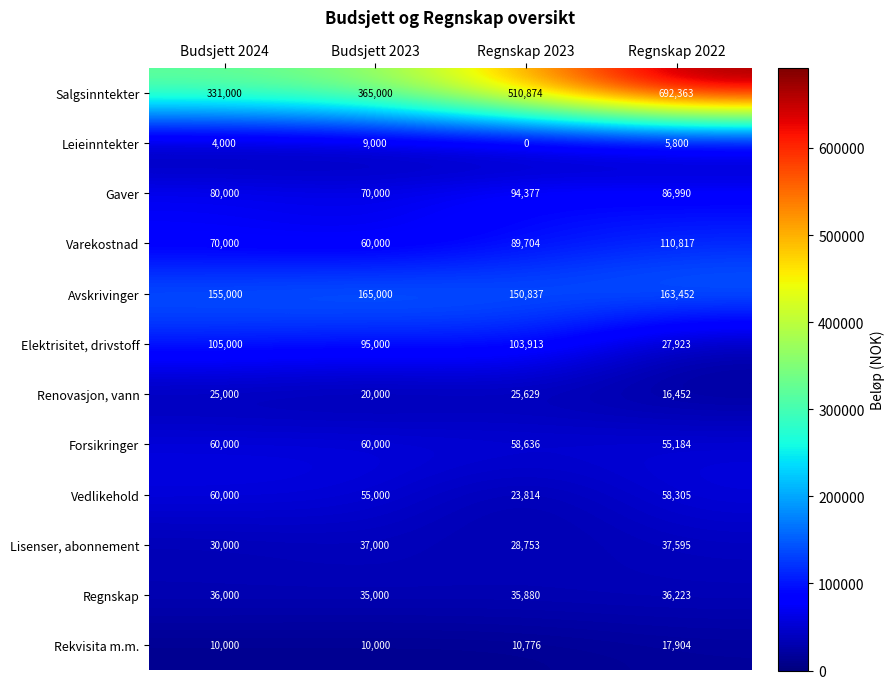

At which category does the chart reach its minimum across all series?

Regnskap 2023